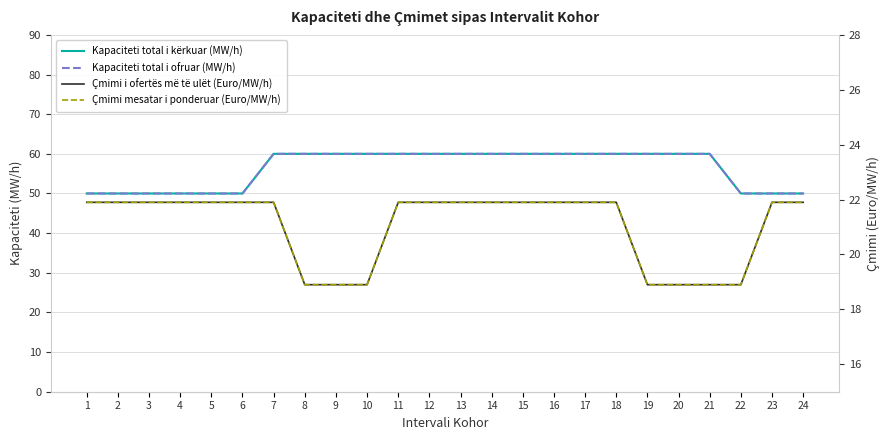

How many Kapaciteti total i kërkuar (MW/h) values are between 50 and 60?

24